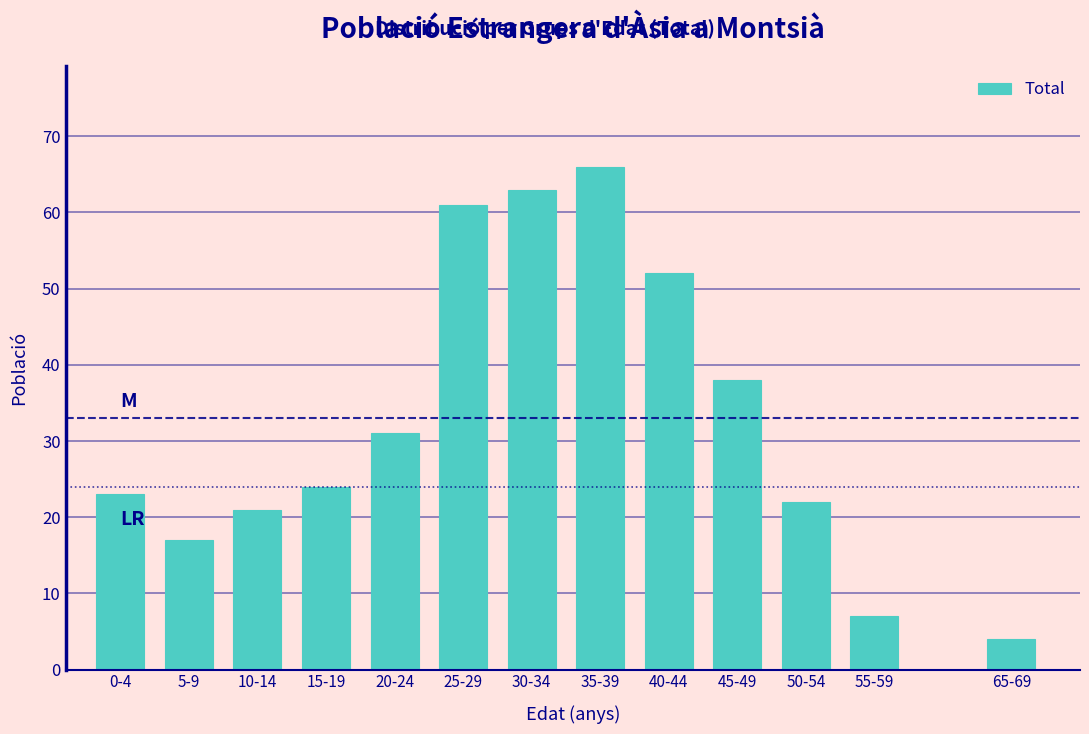

Reading right to left, transcribe all the data shown in this chart.

4	7	22	38	52	66	63	61	31	24	21	17	23